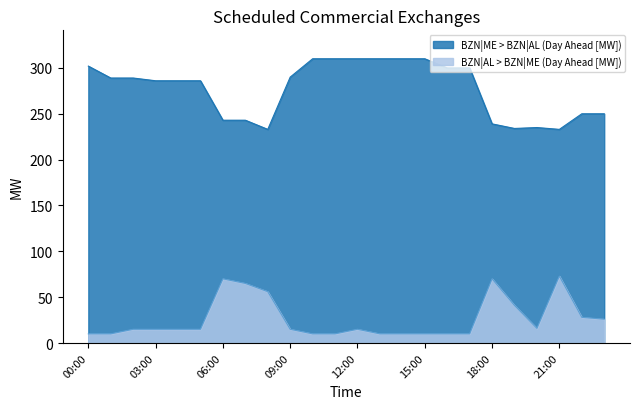

Reading right to left, what are all the values shown in this chart?

BZN|ME > BZN|AL (Day Ahead [MW]): 23:00=250	22:00=250	21:00=233	20:00=235	19:00=234	18:00=239	17:00=300	16:00=300	15:00=310	14:00=310	13:00=310	12:00=310	11:00=310	10:00=310	09:00=290	08:00=233	07:00=243	06:00=243	05:00=286	04:00=286	03:00=286	02:00=289	01:00=289	00:00=302
BZN|AL > BZN|ME (Day Ahead [MW]): 23:00=26	22:00=28	21:00=73	20:00=16	19:00=41	18:00=70	17:00=10	16:00=10	15:00=10	14:00=10	13:00=10	12:00=15	11:00=10	10:00=10	09:00=15	08:00=56	07:00=65	06:00=70	05:00=15	04:00=15	03:00=15	02:00=15	01:00=10	00:00=10